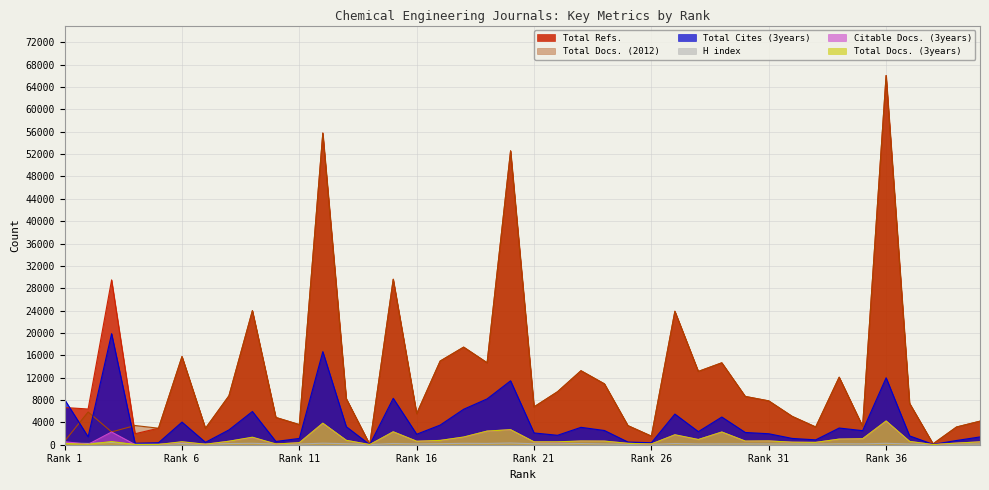

What is the total value across all series at 22?

21807